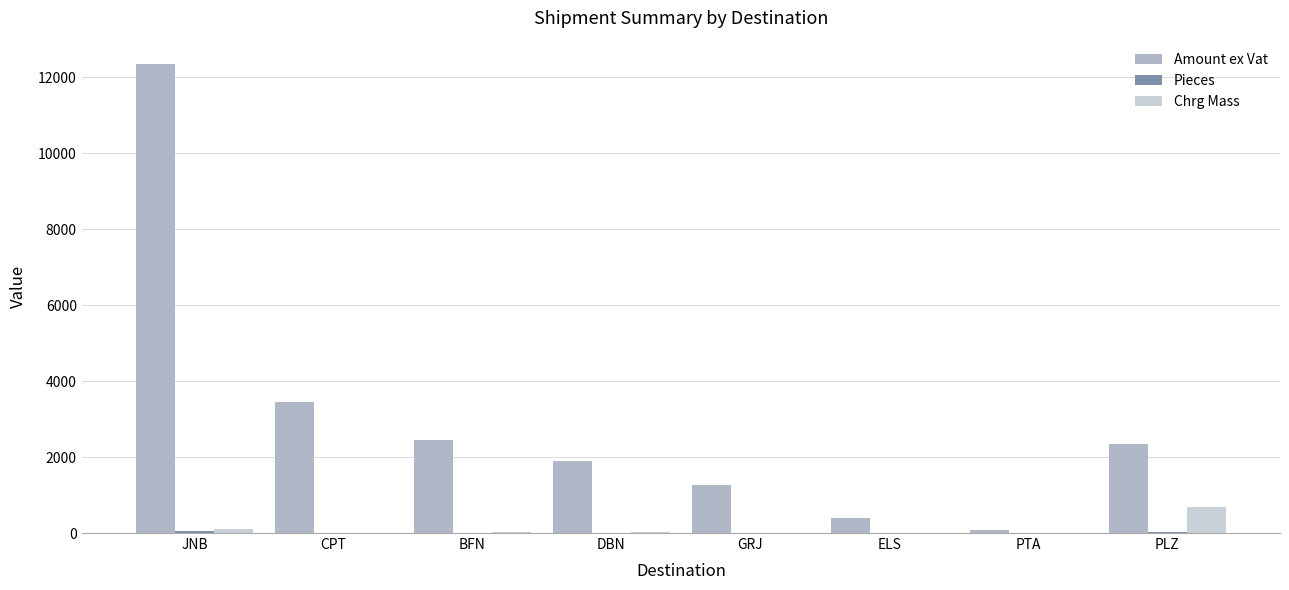

Reading left to right, transcribe all the data shown in this chart.

Amount ex Vat: 12345.7	3456.8	2456.4	1891.2	1260.3	406.3	91.2	2348.5
Pieces: 52.0	3.0	5.0	3.0	2.0	2.0	1.0	15.0
Chrg Mass: 98.0	7.0	22.0	16.0	11.0	12.0	7.0	674.0